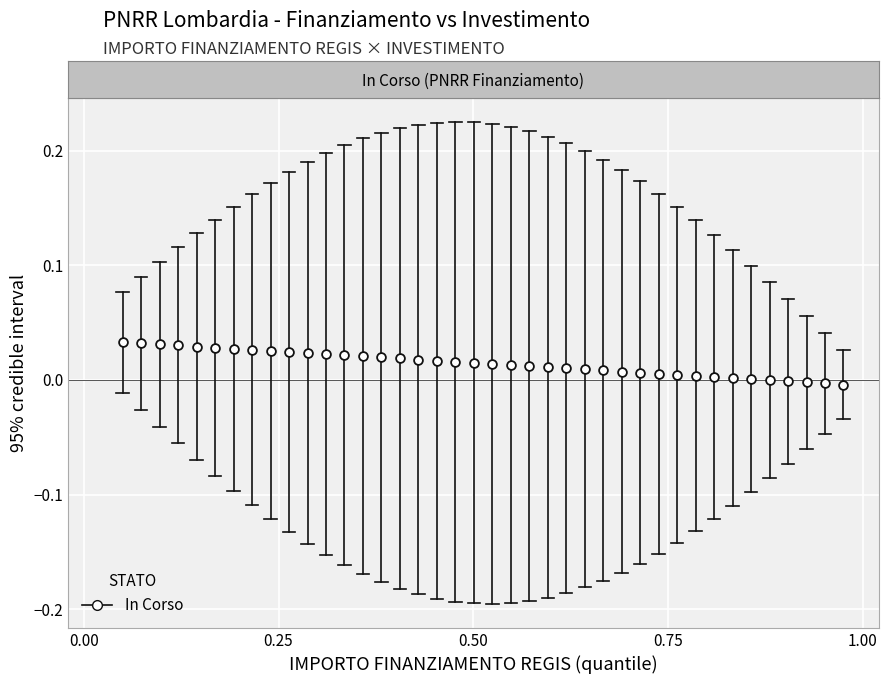

What is the range of X values (max minus min)?

0.9